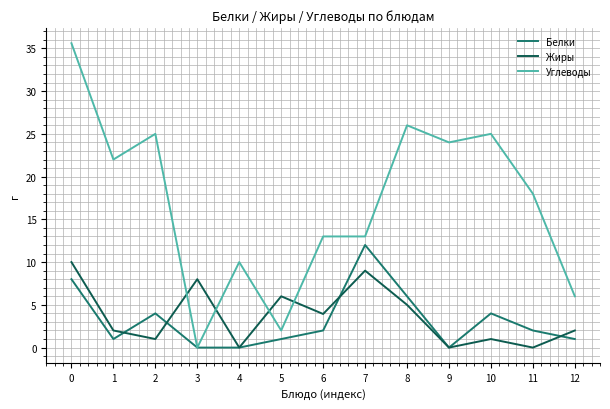

What is the maximum value shown in the chart?

35.6